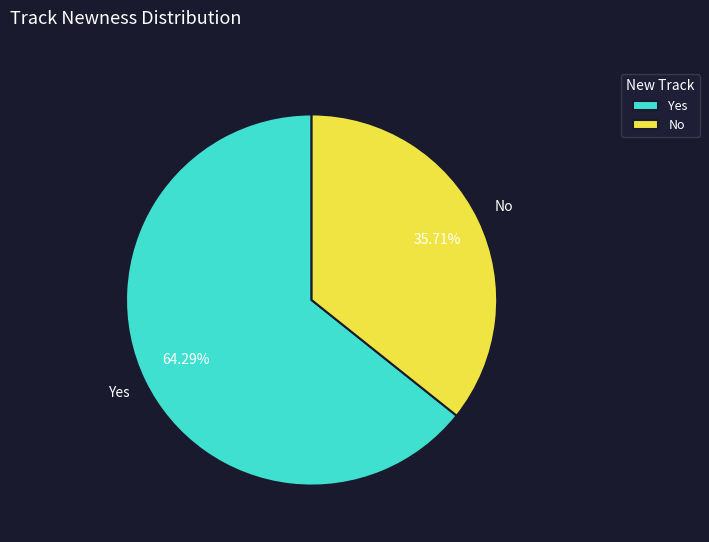

How many segments does this pie chart have?

2